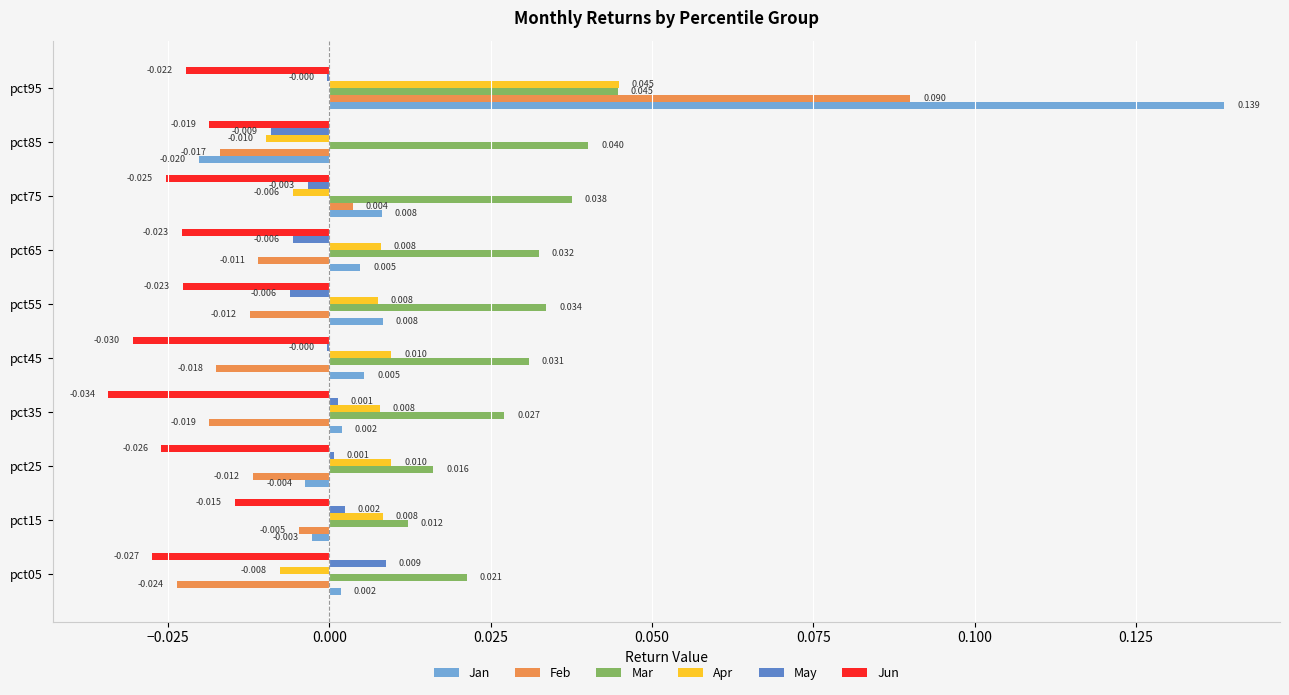

Between pct85 and pct95, which series saw the biggest shift?

Jan